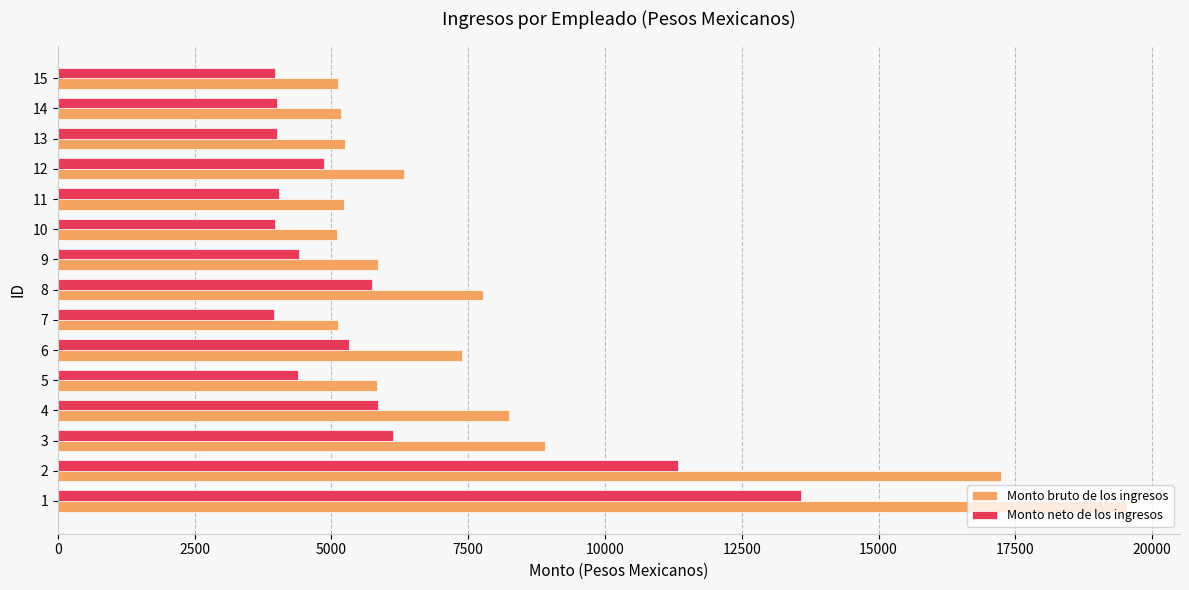

The value of Monto bruto de los ingresos at 7 is 1590.1. True or false?

False